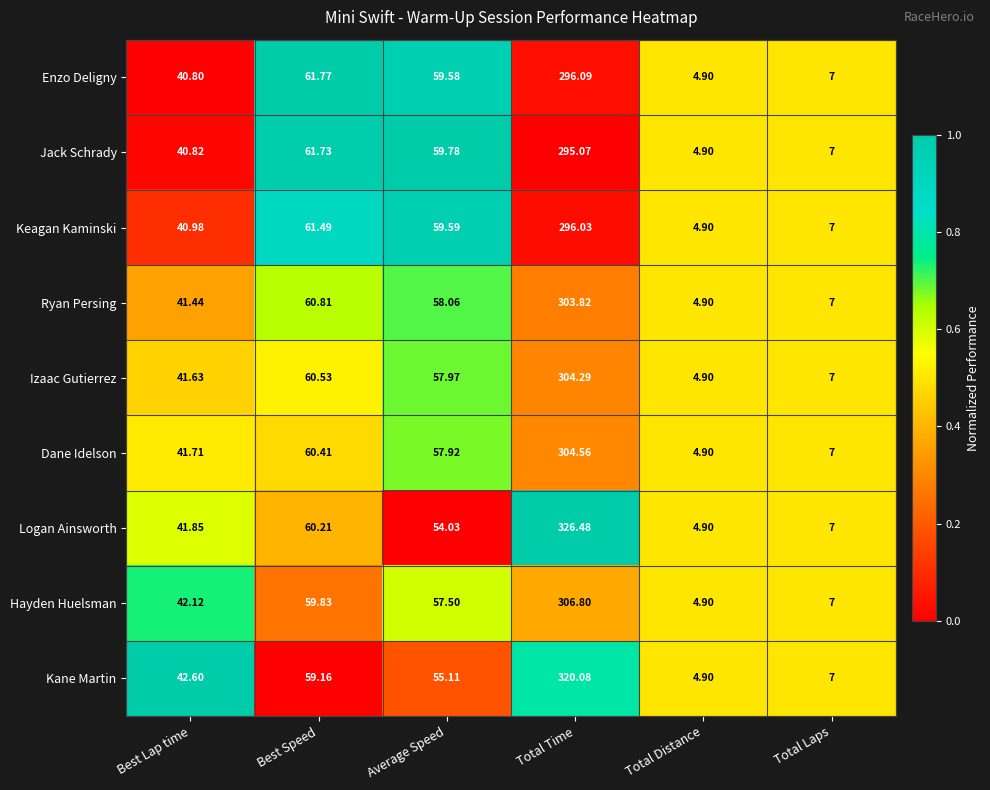

At which category is the sum across all series the highest?

Total Time